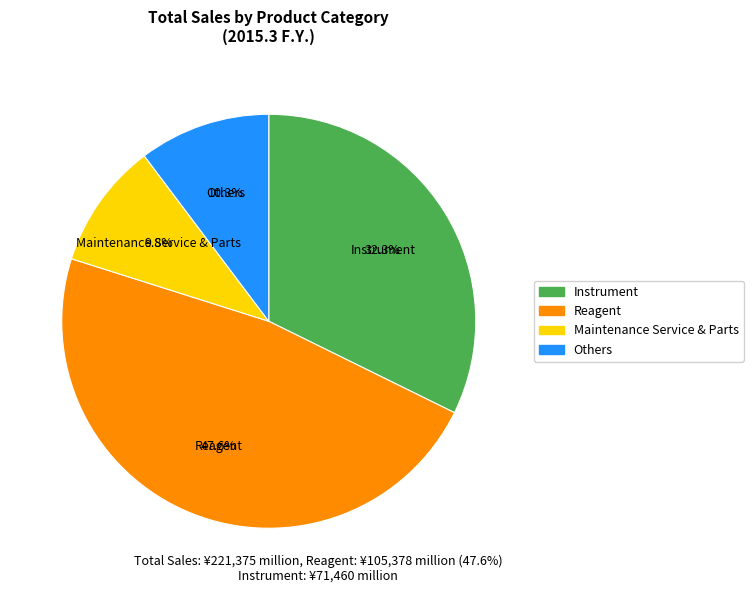

Combined, what portion of the pie is Maintenance Service & Parts and Others?

20.1%